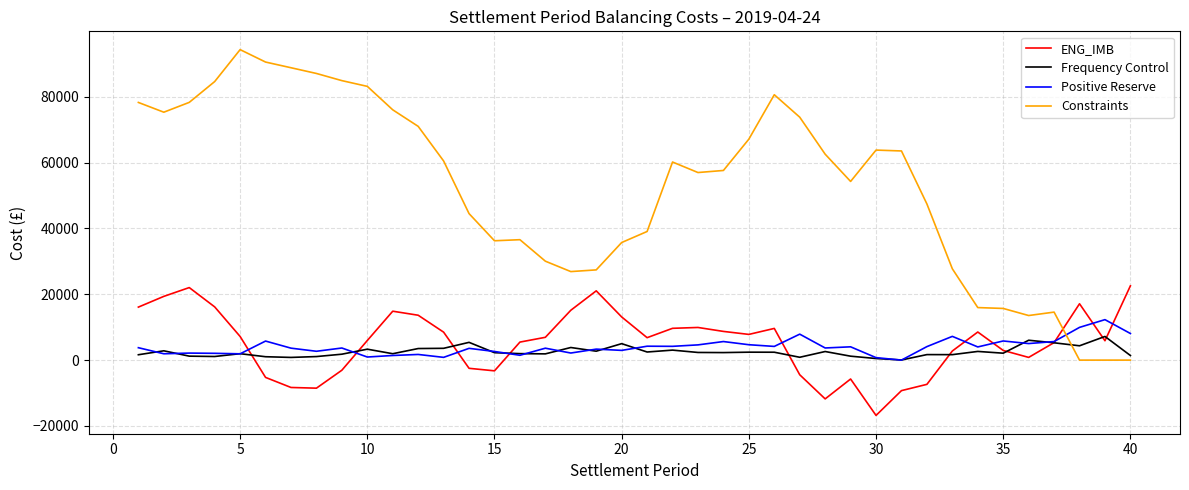

What is the sum of all ENG_IMB values?

217635.9